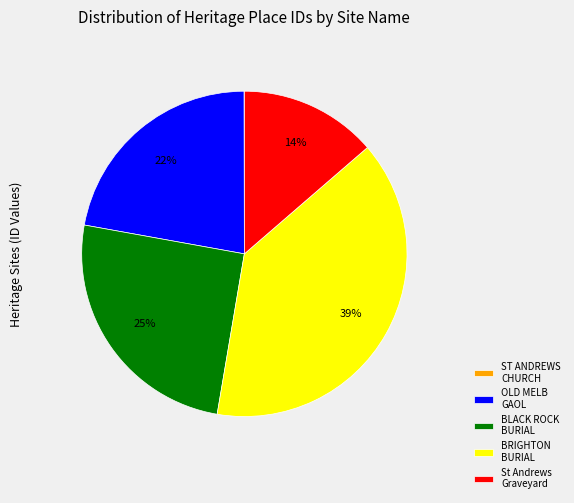

To the nearest percent, what is the average slice percentage?

20%